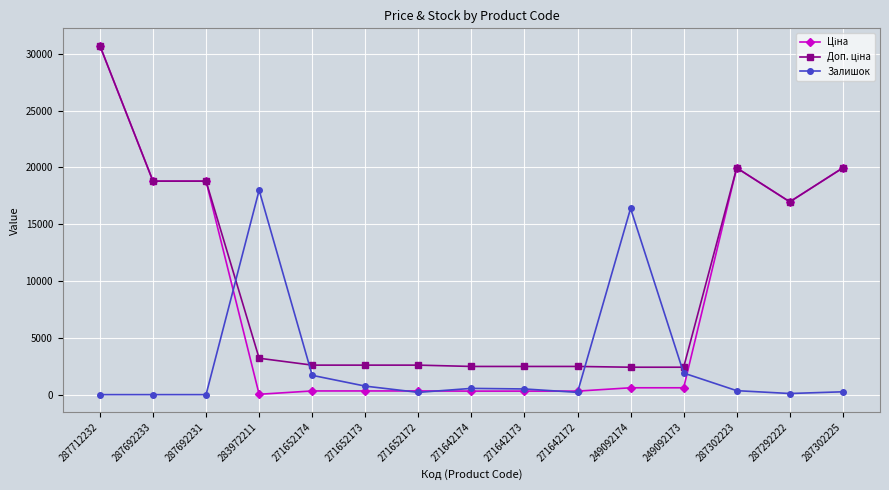

What is the value of the Залишок point at the 6th from the left?

750.0